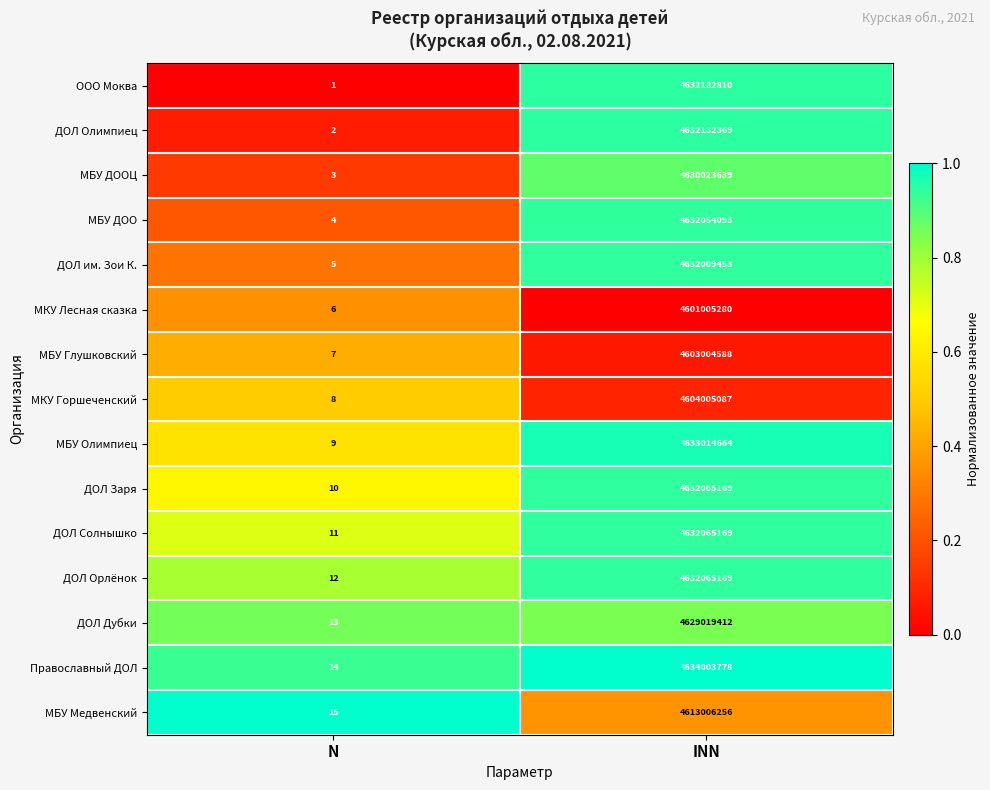

Which series has the largest range (max minus min)?

Православный ДОЛ